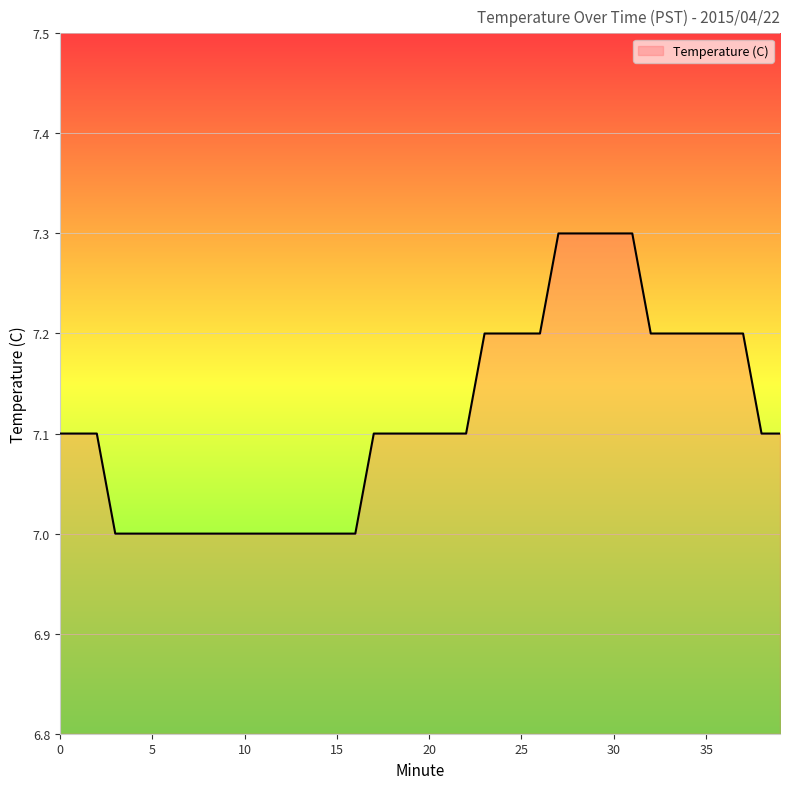

What is the greatest value displayed?

7.3